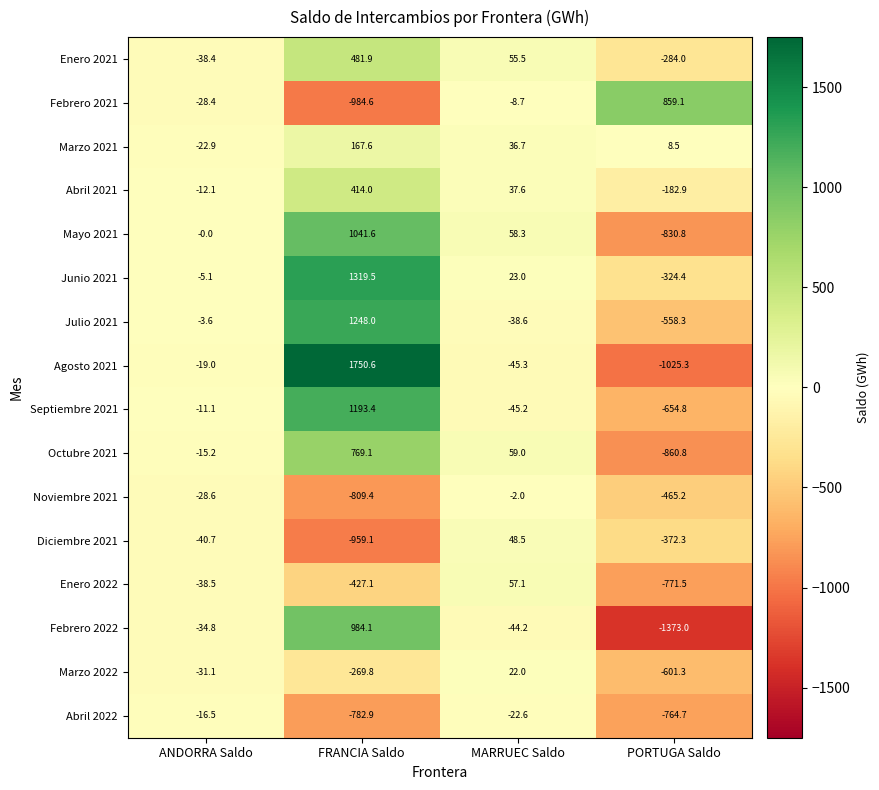

What is the sum of all Abril 2022 values?

-1586.7